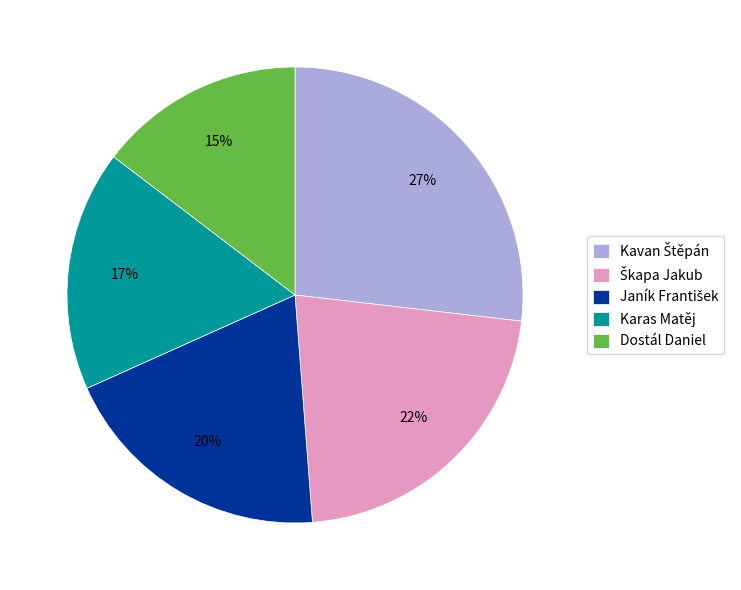

Is Karas Matěj the majority of the pie?

No